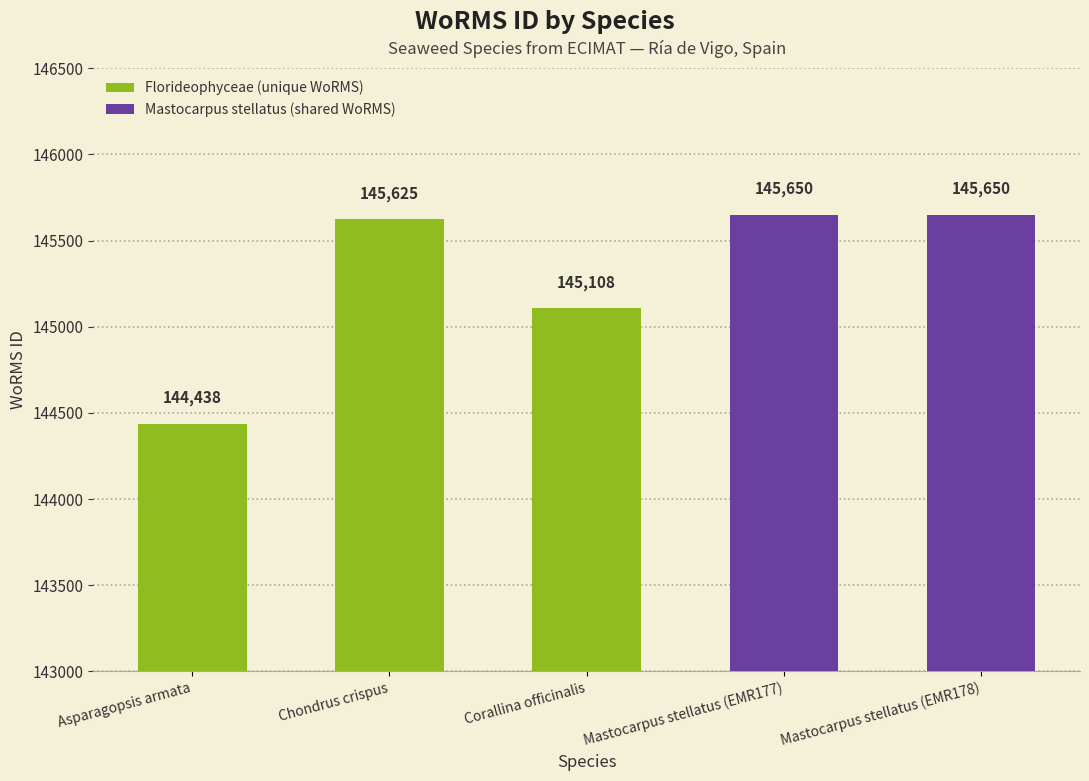

True or false: the data shows 71173 at Asparagopsis armata.

False